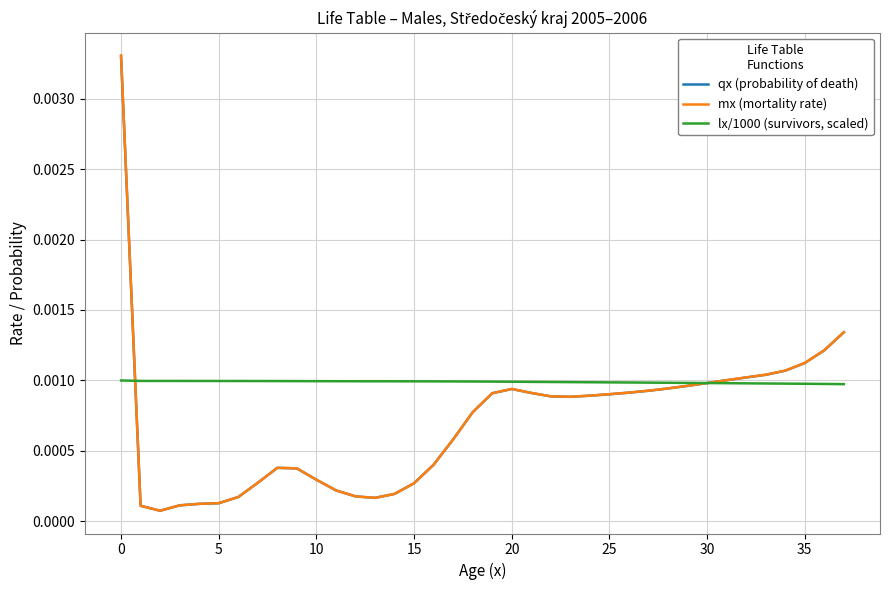

Which series has the largest total across all categories?

lx/1000 (survivors, scaled)